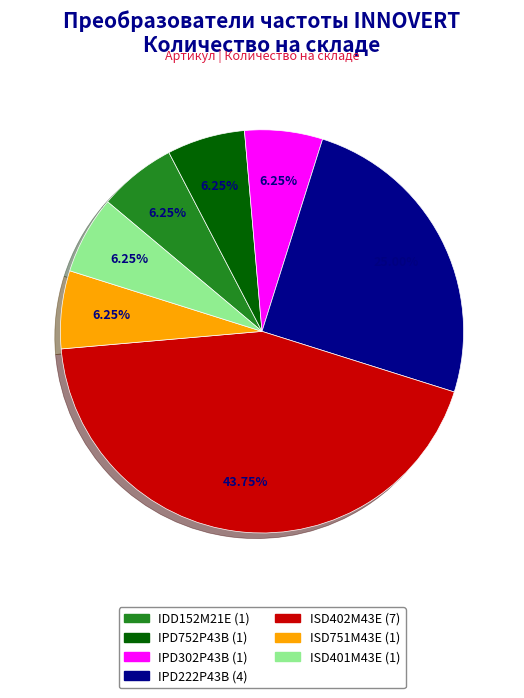

What is the total percentage of ISD751M43E and IPD302P43B?

12.5%